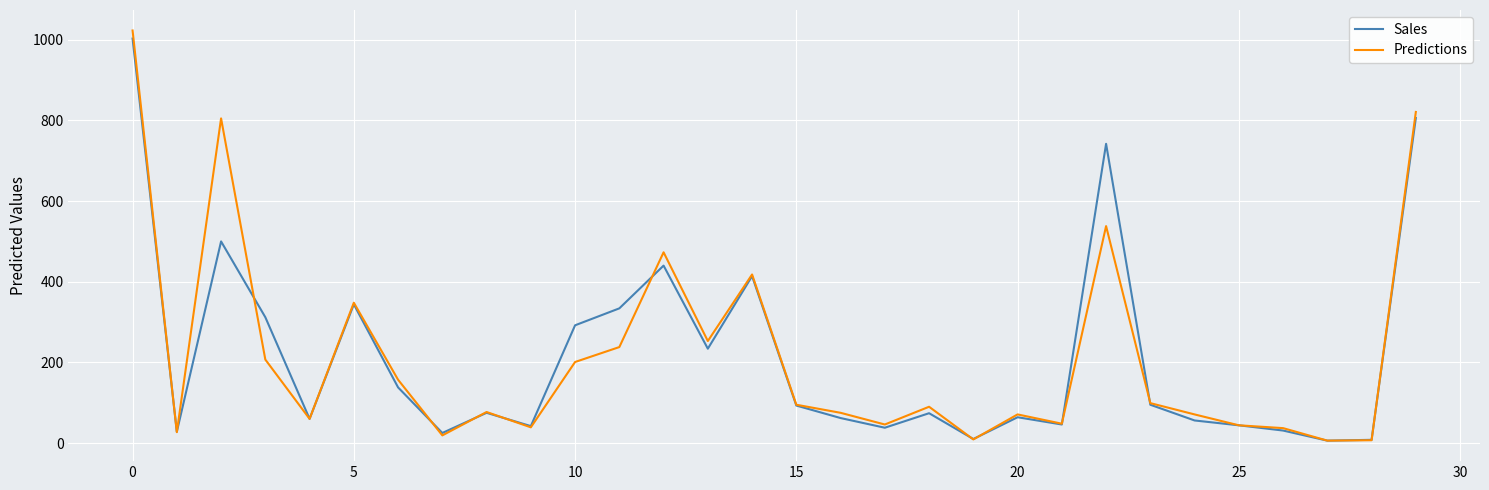

Which series has the widest spread of values?

Predictions